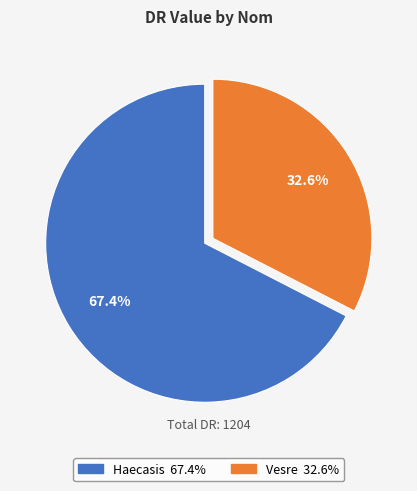

What is the ratio of the value at Haecasis to the value at Vesre?

2.1